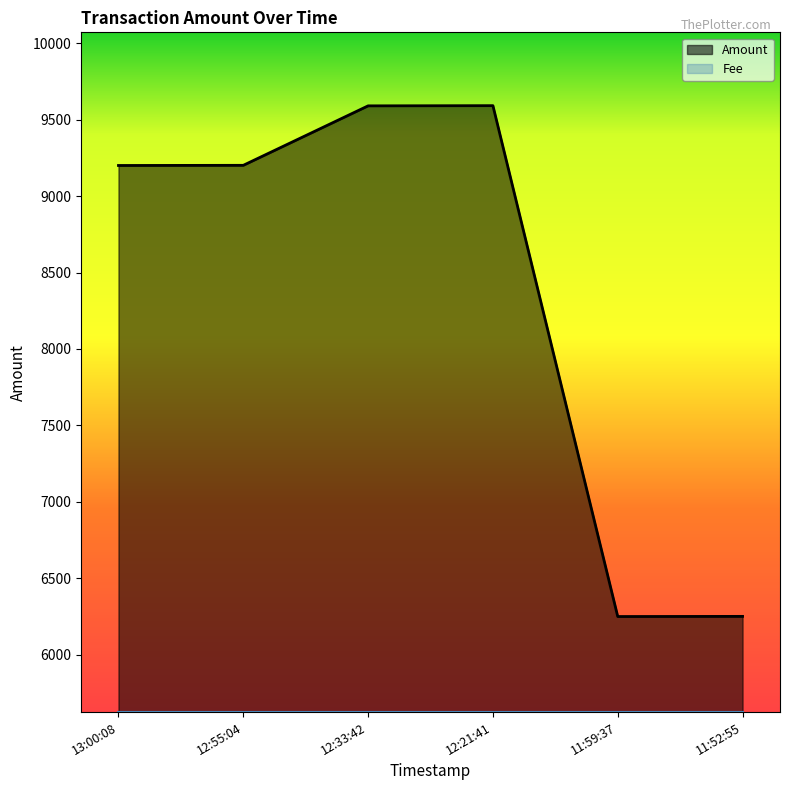

How many data points does each series have?

6